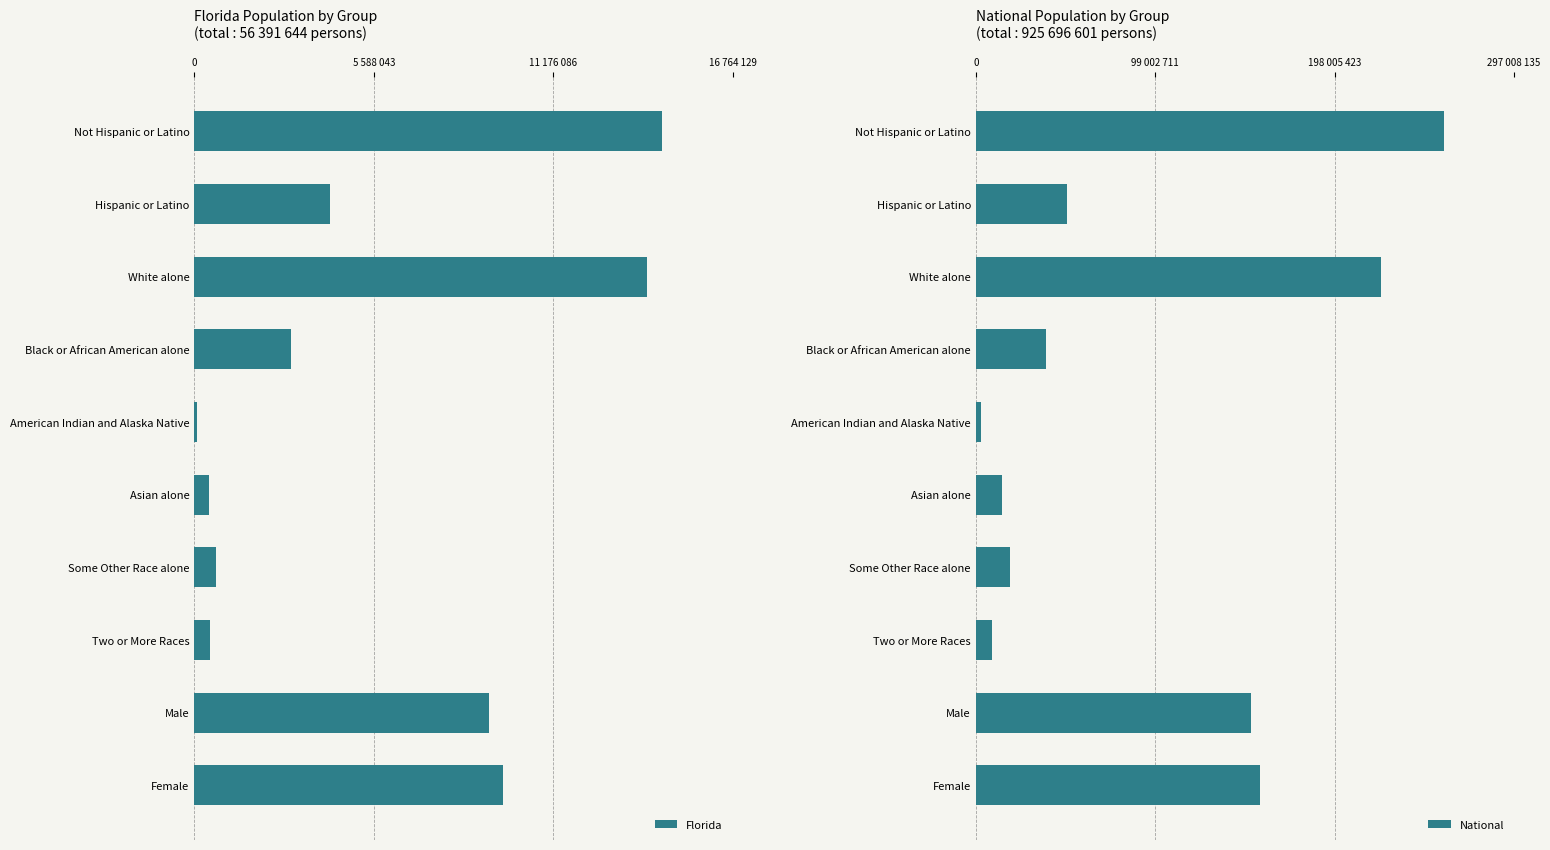

How many data points does each series have?

10